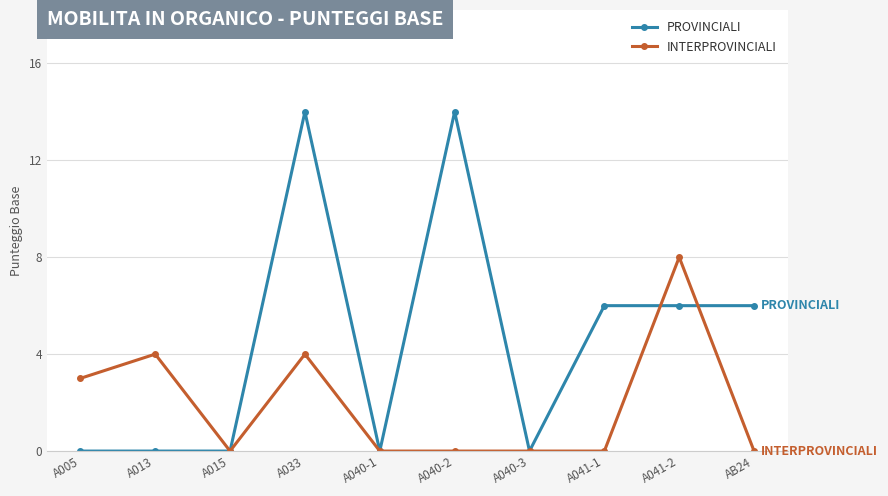

At which category is the sum across all series the highest?

A033